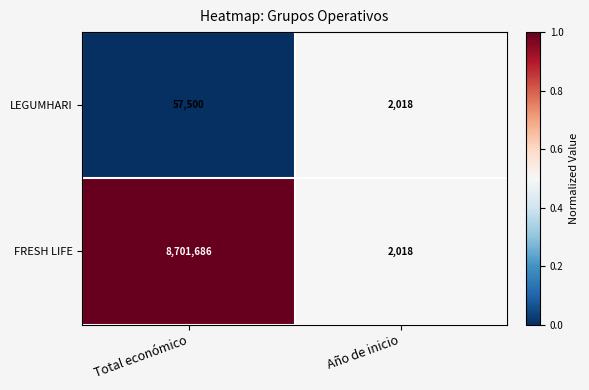

What is the difference between the LEGUMHARI values at Total económico and Año de inicio?

55482